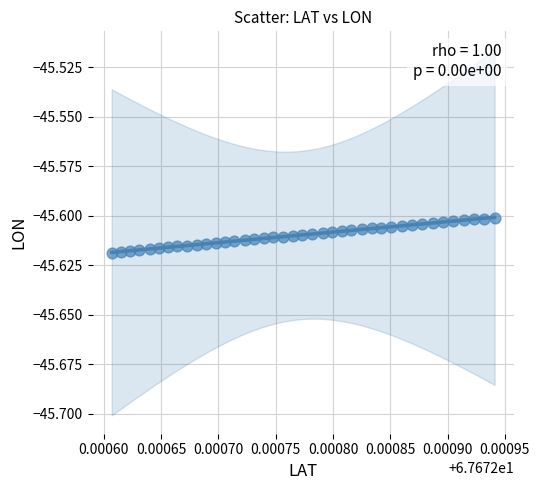

Count the number of points in this scatter plot.

40